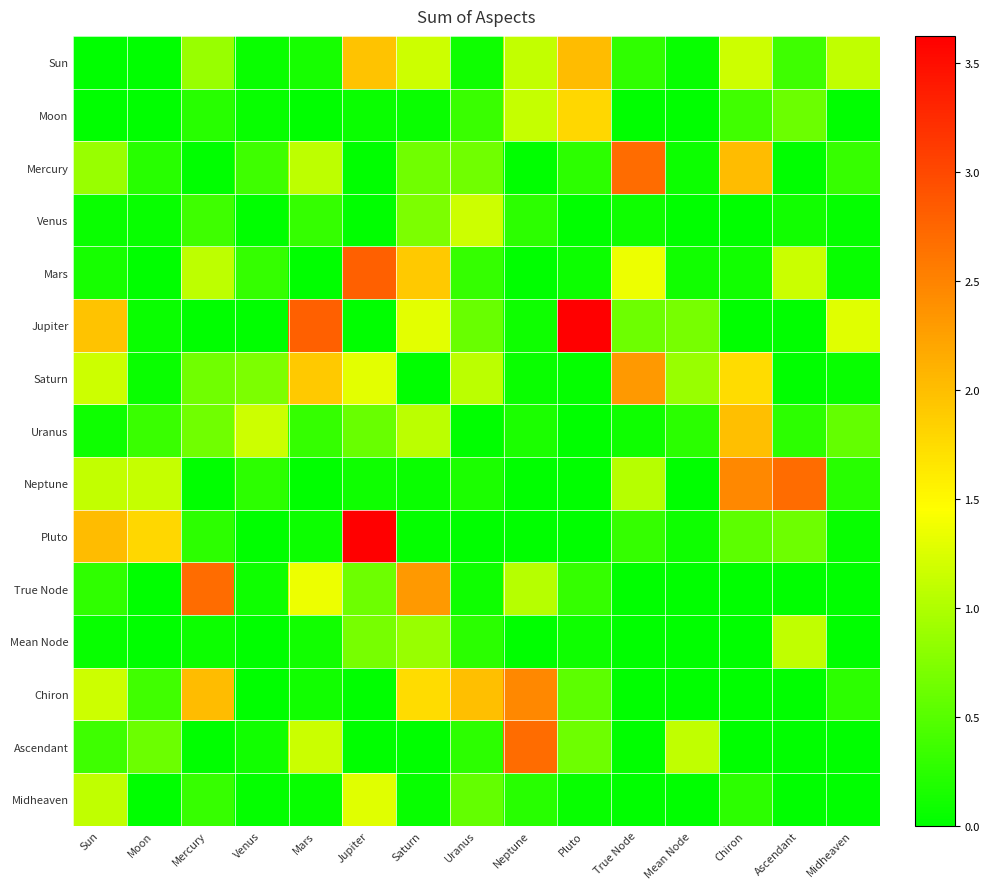

Between Moon and Jupiter, which series saw the biggest shift?

Mars